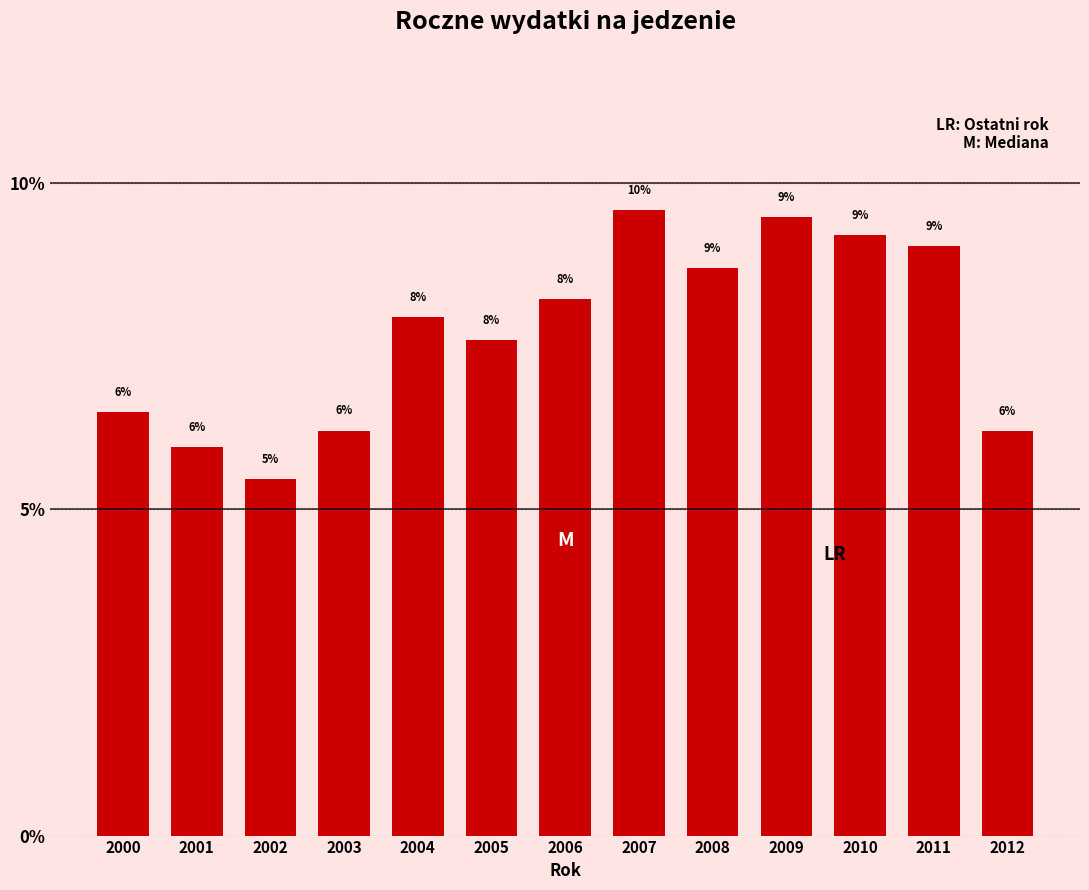

What is the approximate value at 2009?

9.5